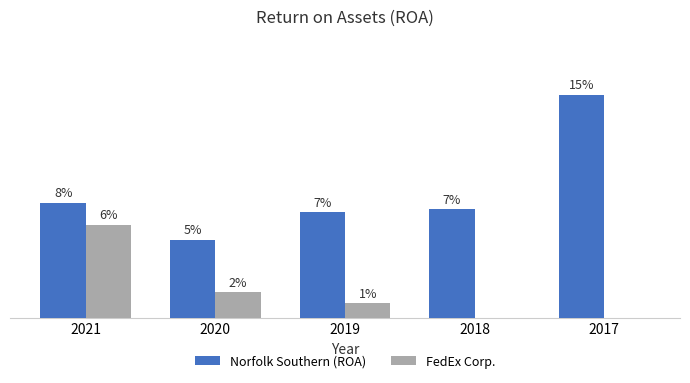

Which series has the largest total across all categories?

Norfolk Southern (ROA)